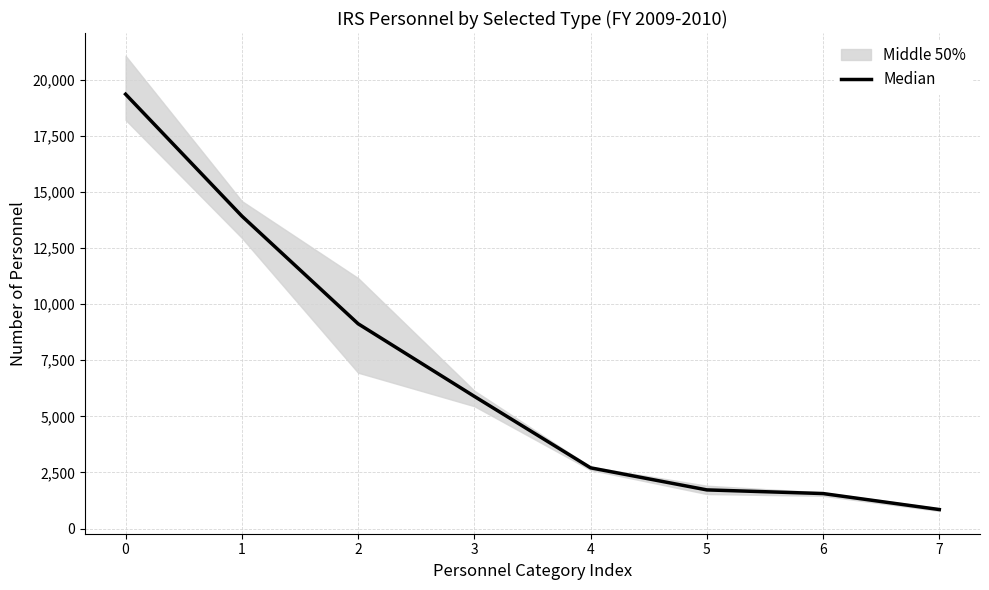

How many data points are less than 5889?

4